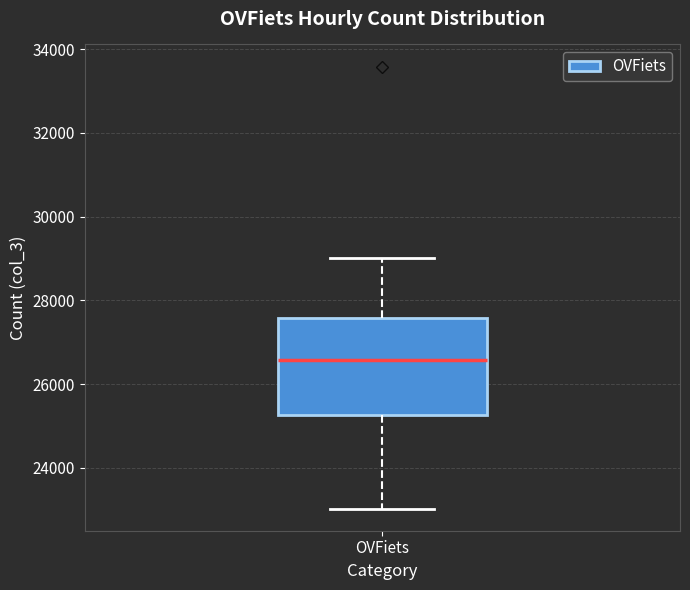

Transcribe this box plot: give where the median line is, the range the box spans, and where the two whiskers end, as read against the y-axis. The values are not printed on the chart, so give them approximately, as read against the axis.

median 26600, box 25200 to 27600, whiskers 23000 to 29000